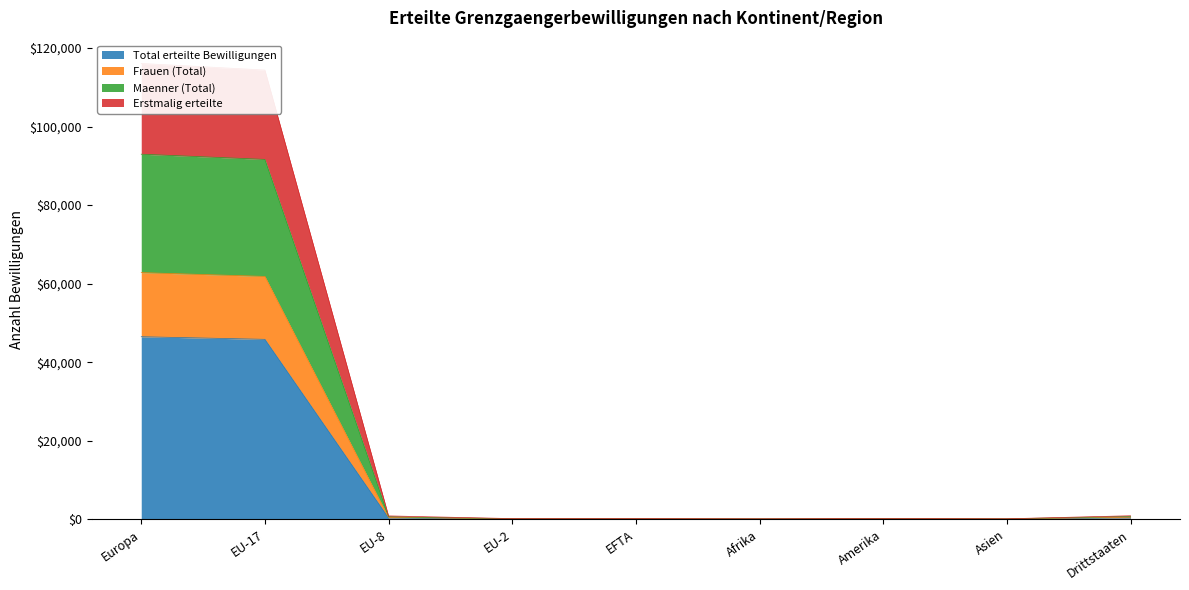

True or false: Total erteilte Bewilligungen has more than 2 interior local peaks.

False